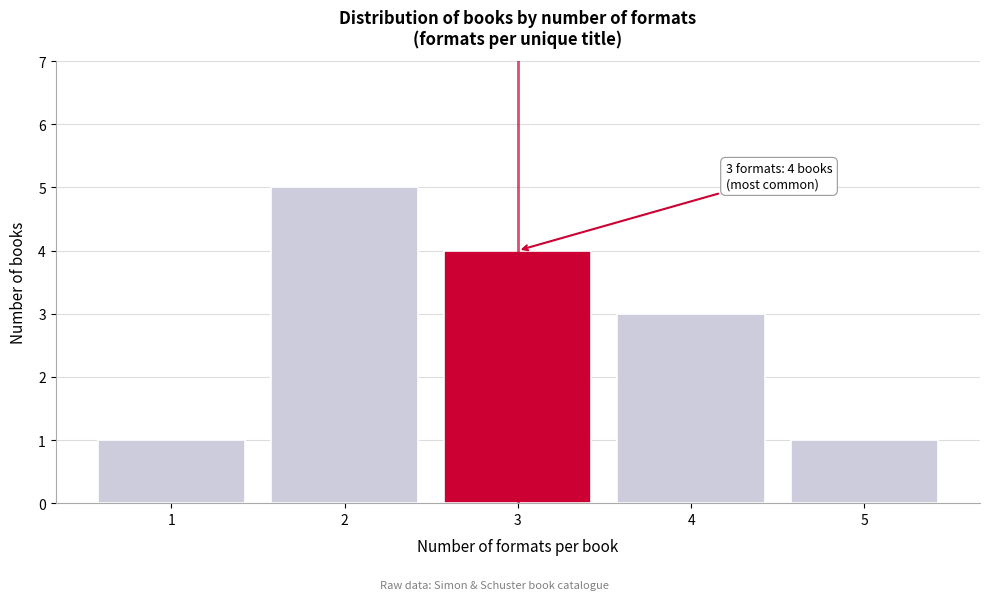

Reading left to right, what are all the values shown in this chart?

1=1	2=5	3=4	4=3	5=1